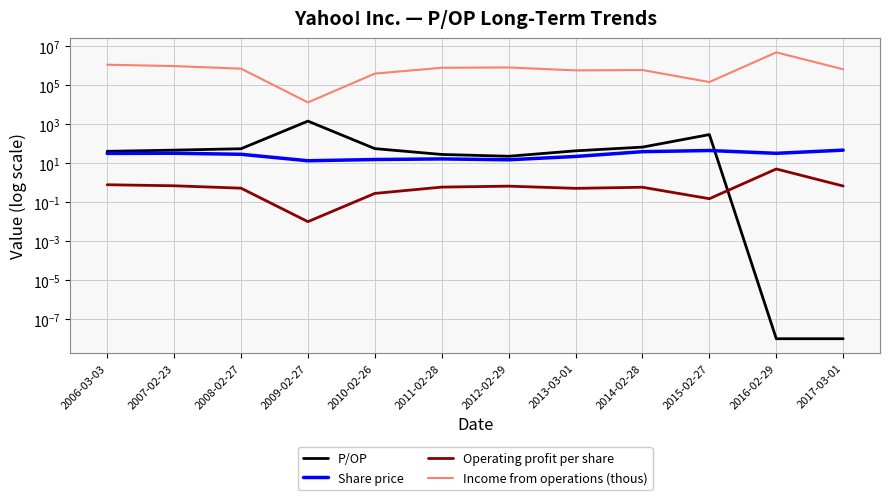

At which category does Income from operations (thous) reach its first local peak?

2012-02-29